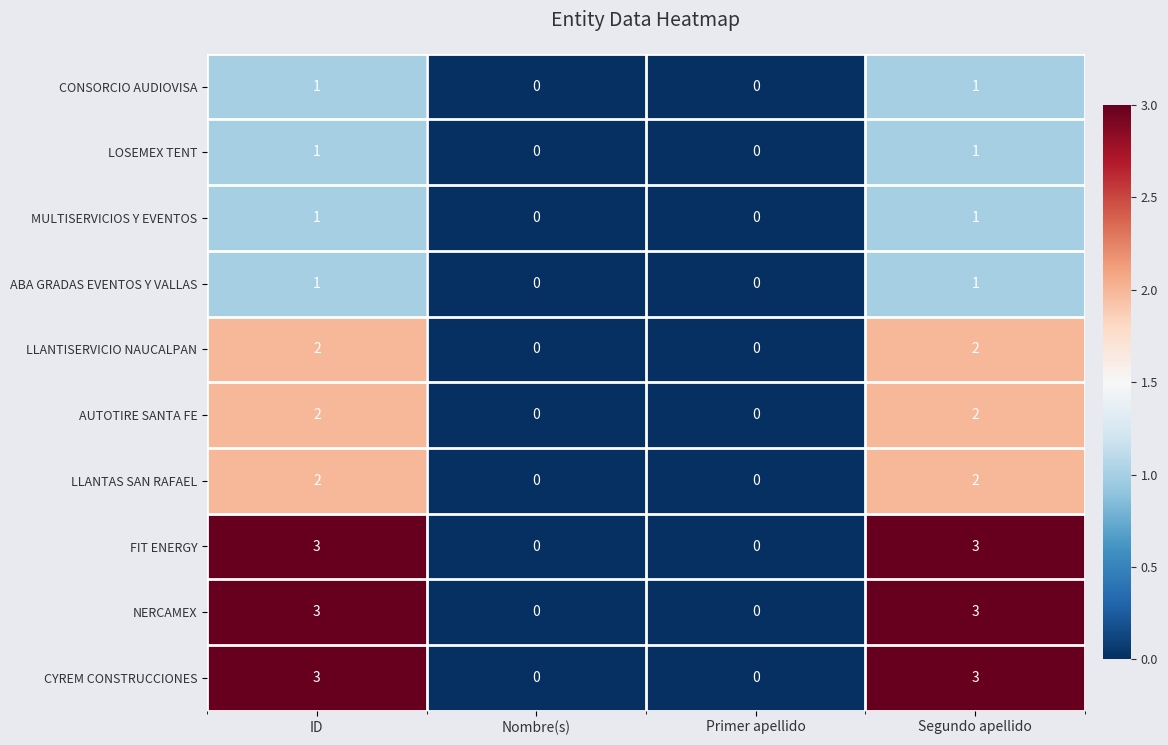

Count the number of data series in this chart.

10